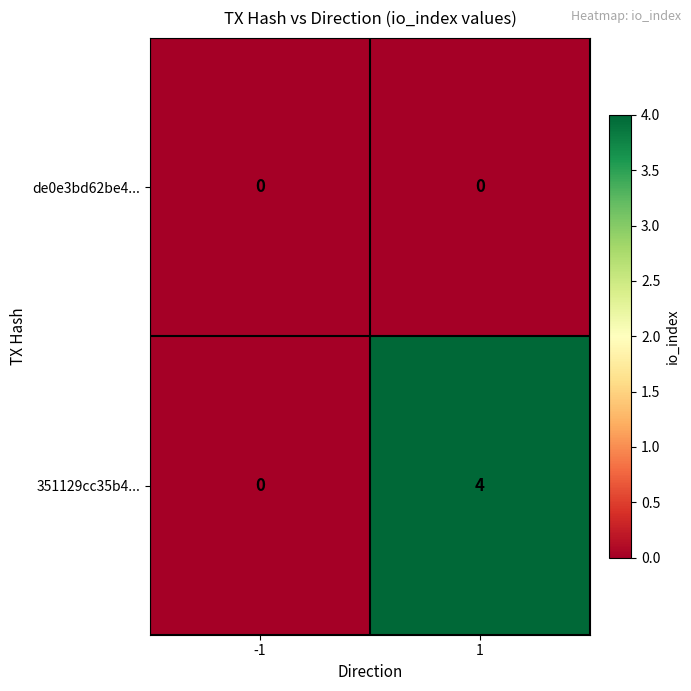

Which series has the largest range (max minus min)?

351129cc35b4...